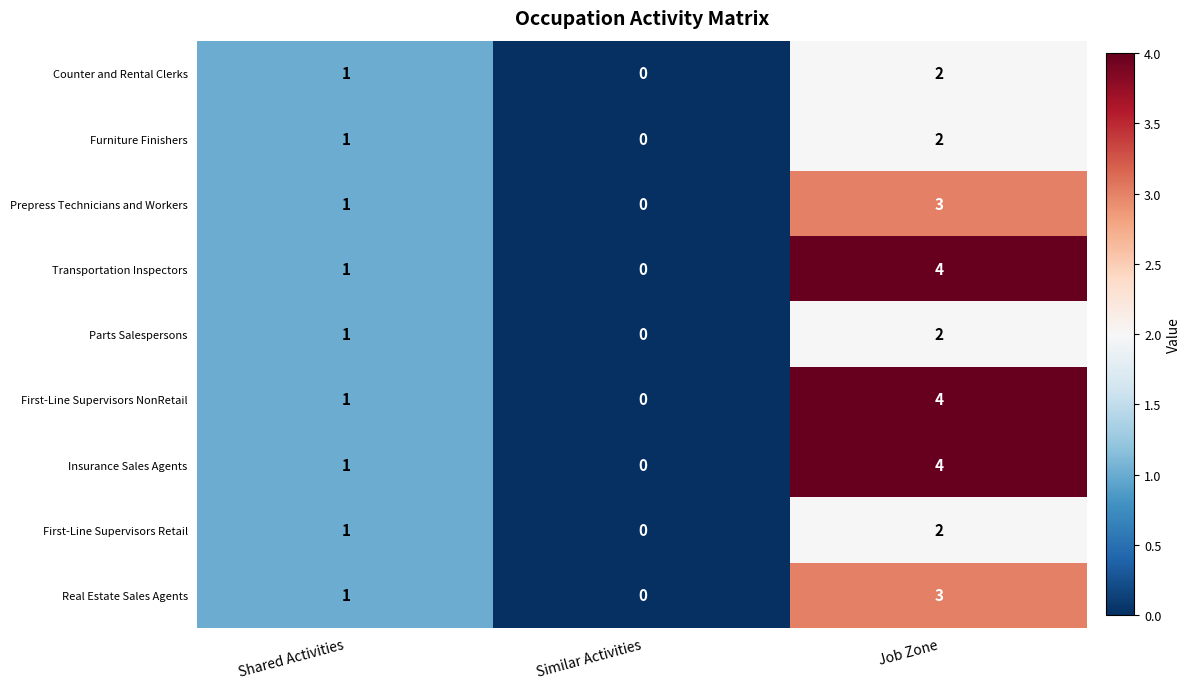

What is the difference between the maximum and minimum values in the Real Estate Sales Agents series?

3